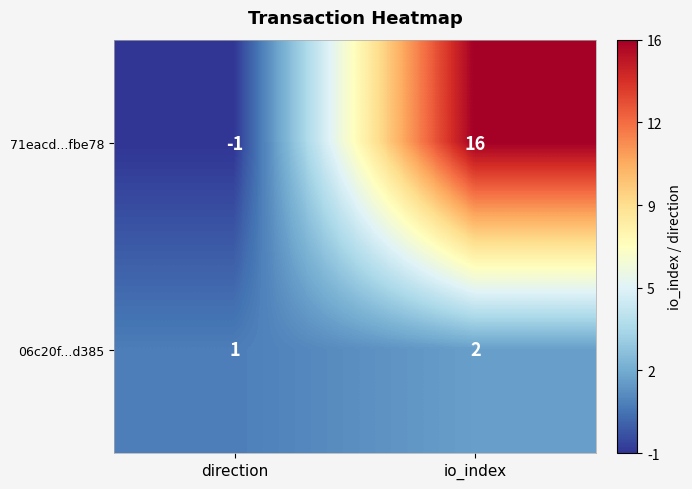

What is the maximum value shown in the chart?

16